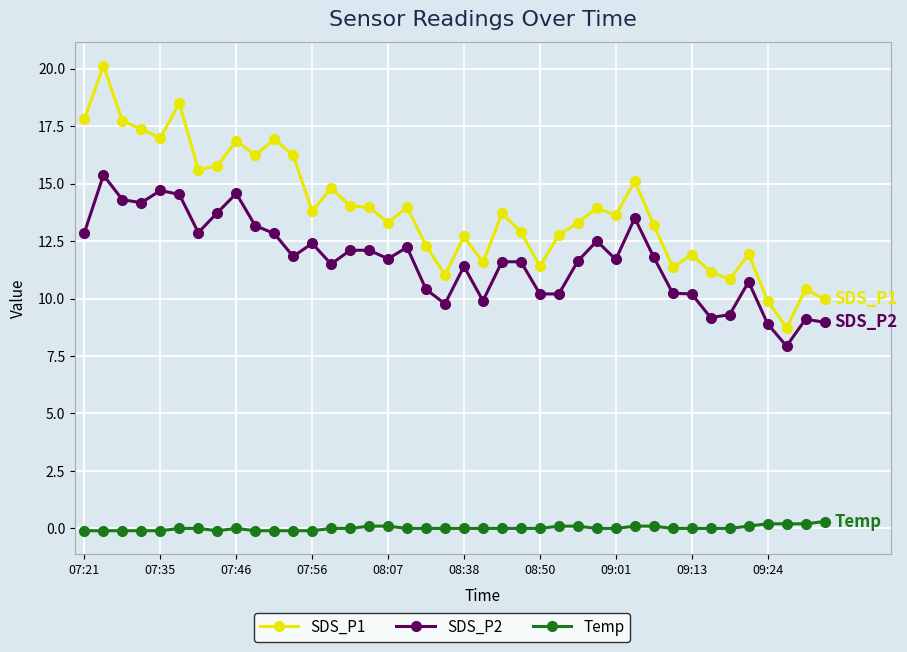

Which series has the largest range (max minus min)?

SDS_P1